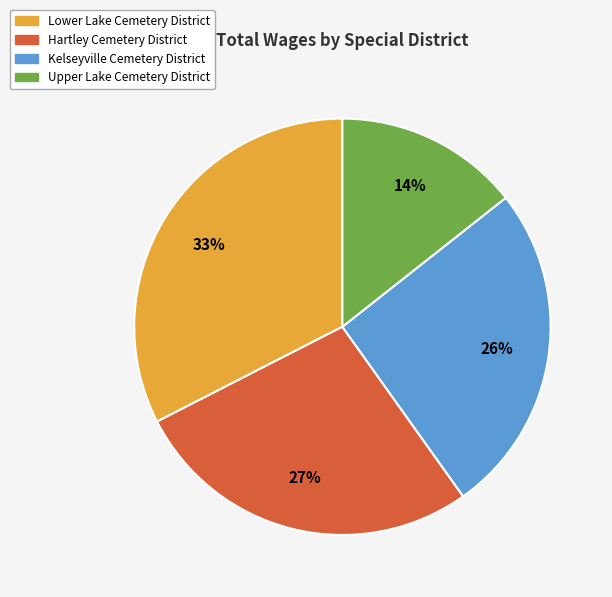

To the nearest percent, what is the average slice percentage?

25%